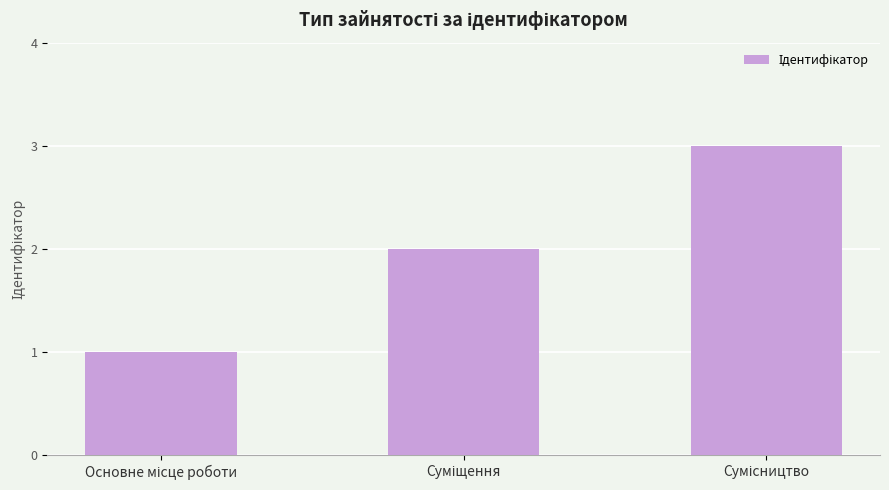

What is the maximum value shown in the chart?

3